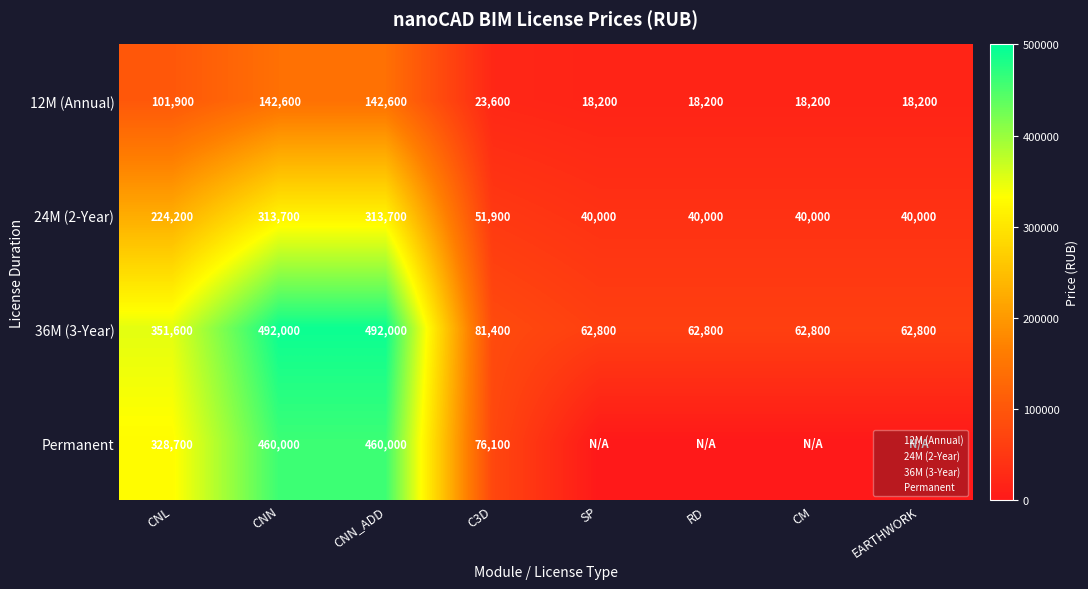

The 36M (3-Year) series shows 62800 at SP. True or false?

True